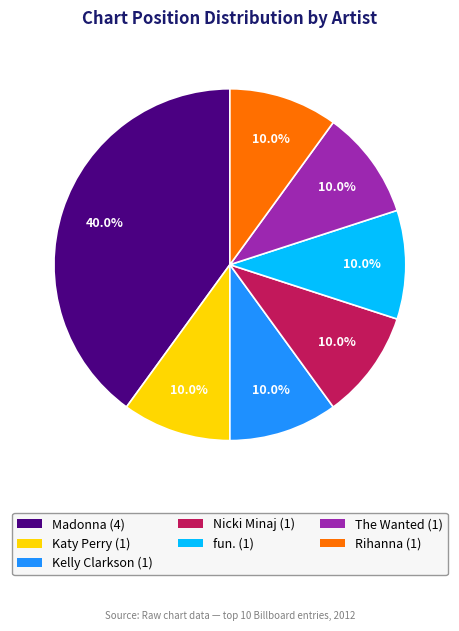

Combined, what portion of the pie is The Wanted and Kelly Clarkson?

20.0%